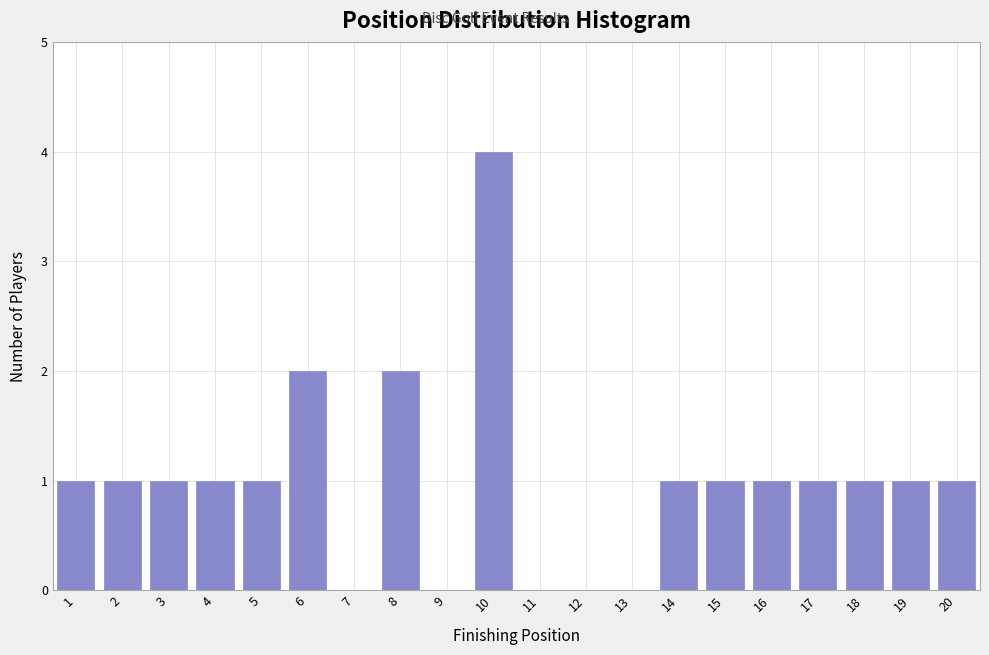

Reading right to left, list all the values displayed in this chart.

20=1	19=1	18=1	17=1	16=1	15=1	14=1	13=0	12=0	11=0	10=4	9=0	8=2	7=0	6=2	5=1	4=1	3=1	2=1	1=1